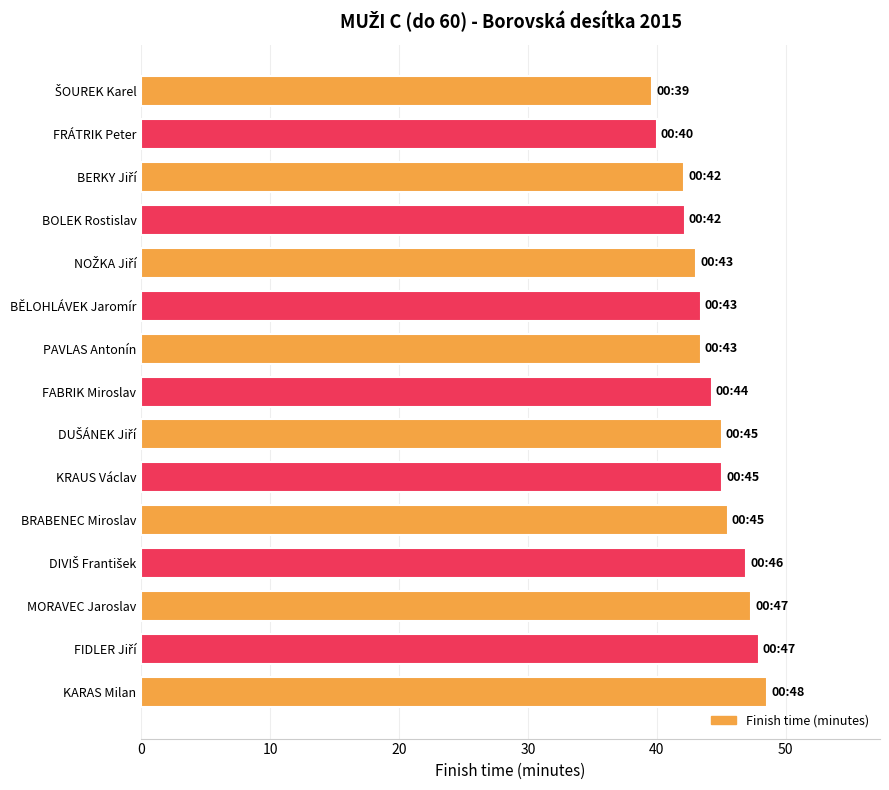

Are the bars grouped side by side (vs. stacked)?

No